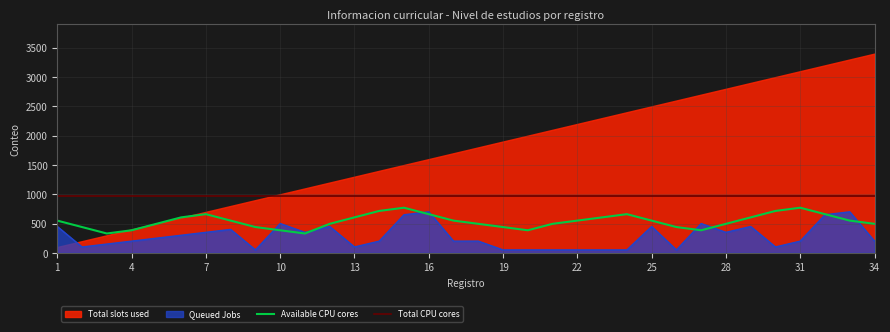

At how many categories does at least one series exceed 610?

34